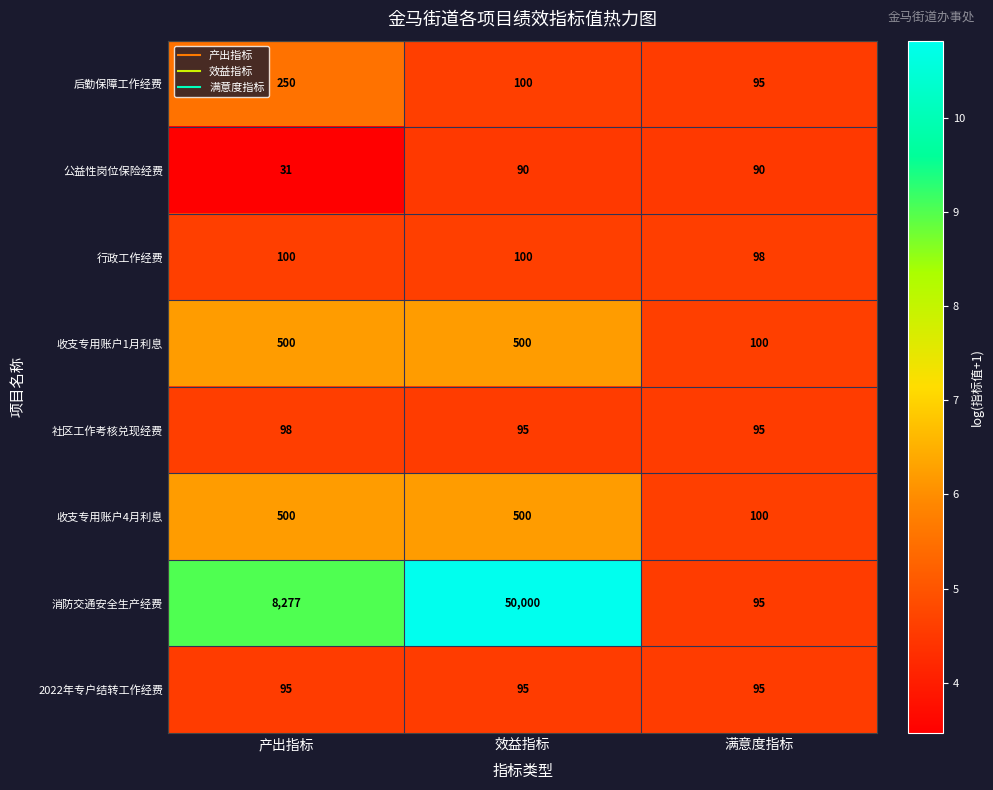

Where is 公益性岗位保险经费 nearest to the value 60?

产出指标